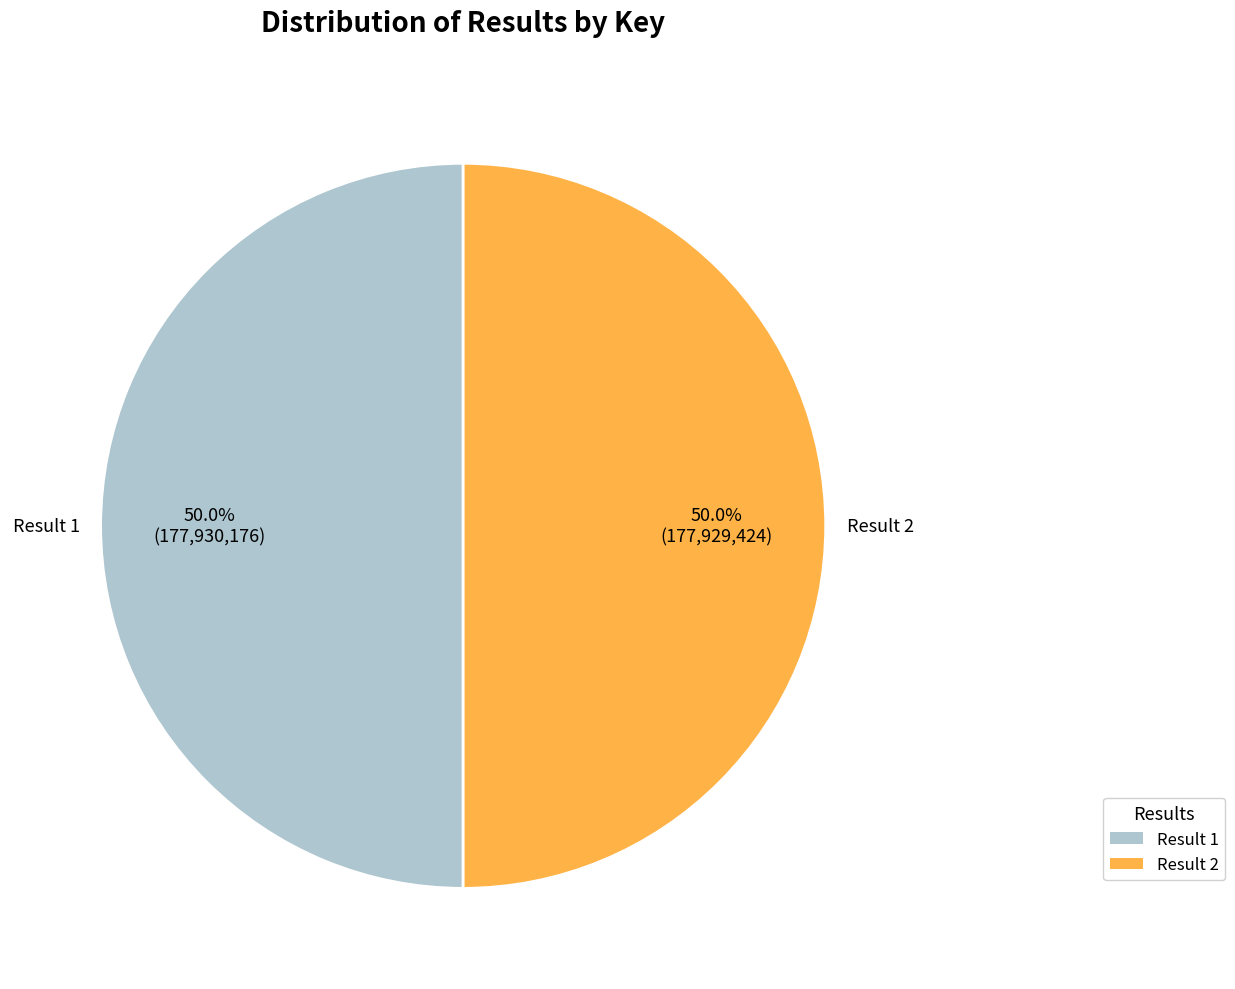

How many slices are in this pie chart?

2